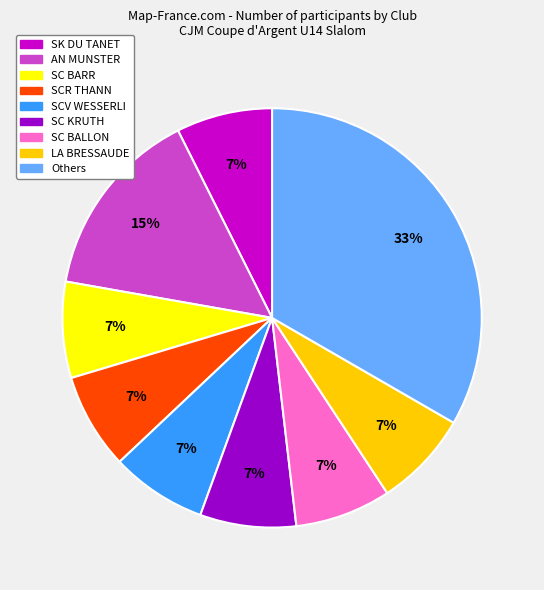

Is there a majority slice in this chart?

No